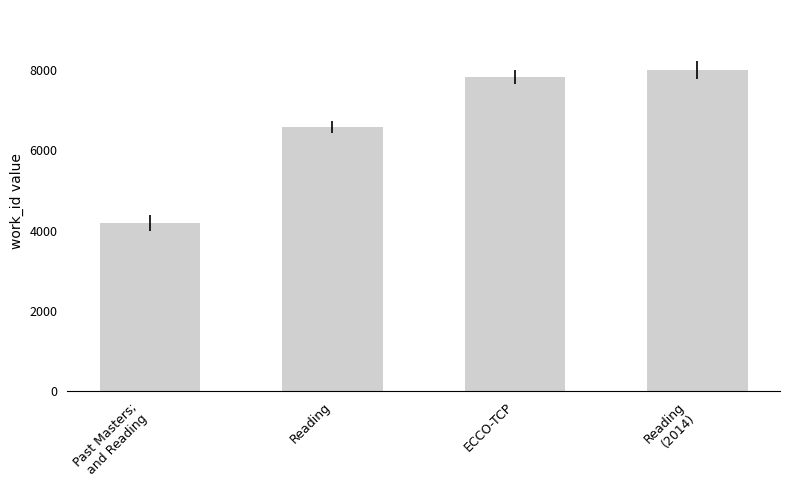

What is the label of the 2nd bar from the left?

Reading